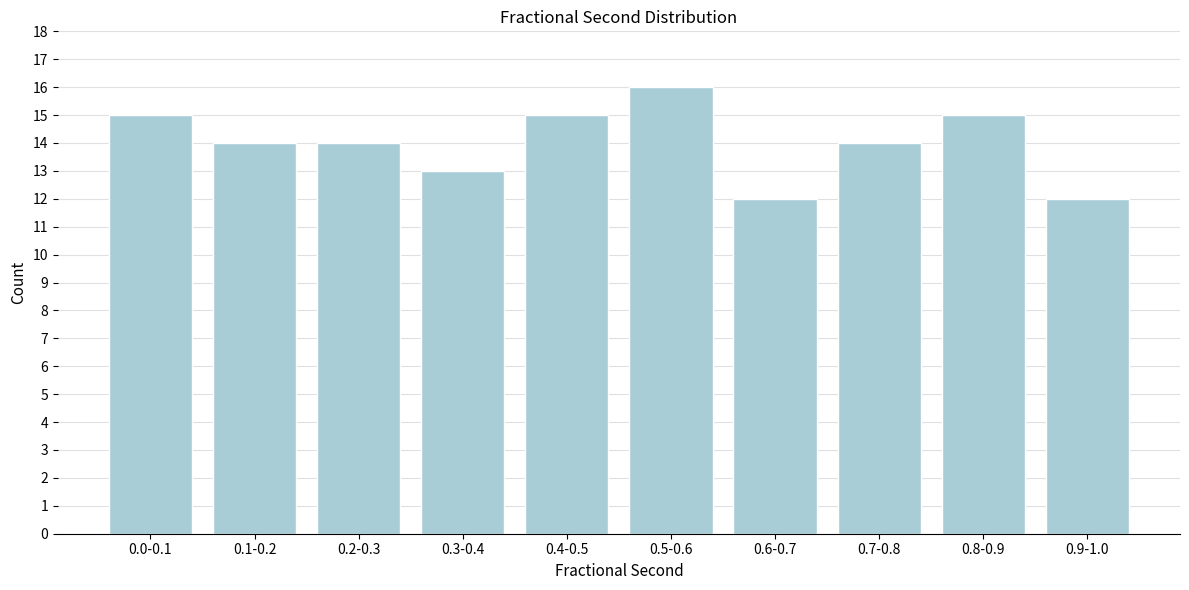

Reading left to right, what are all the values shown in this chart?

15	14	14	13	15	16	12	14	15	12